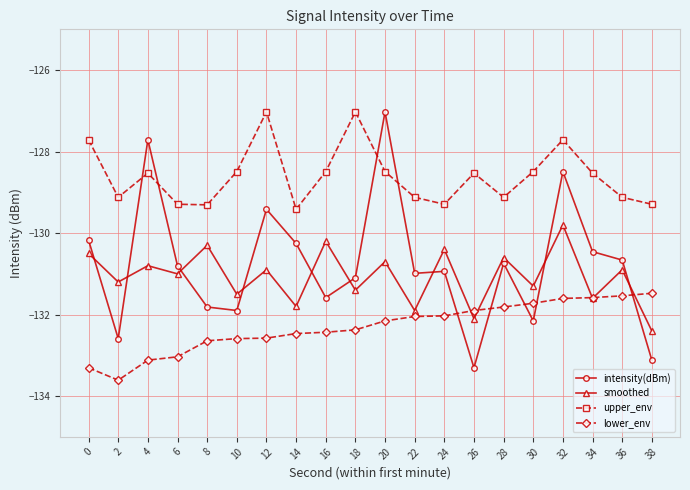

What is the greatest value displayed?

-127.0